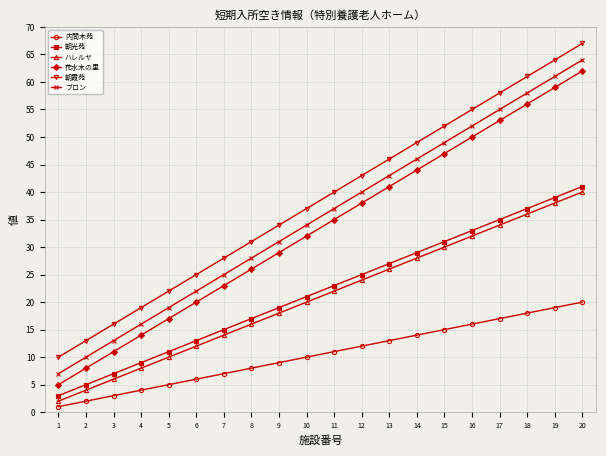

The 朝霞苑 series shows 67 at 20. True or false?

True